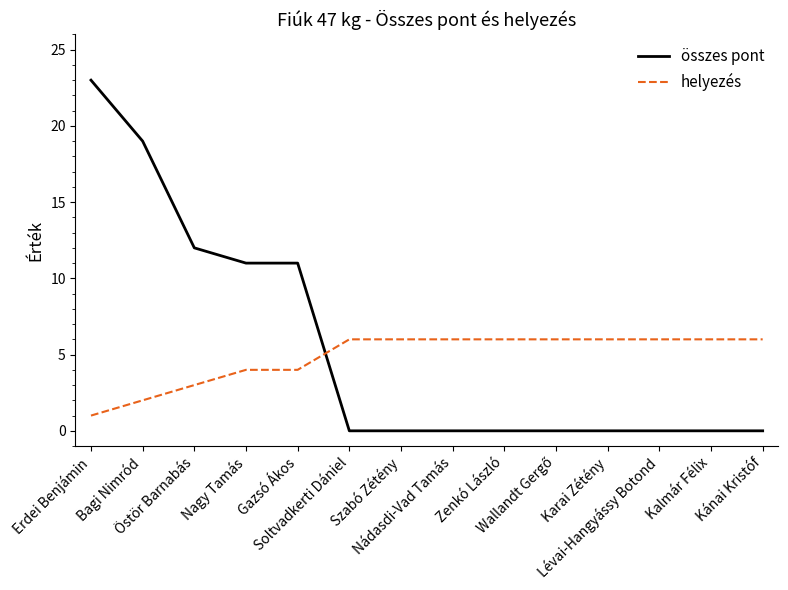

Count the number of categories in the chart.

14